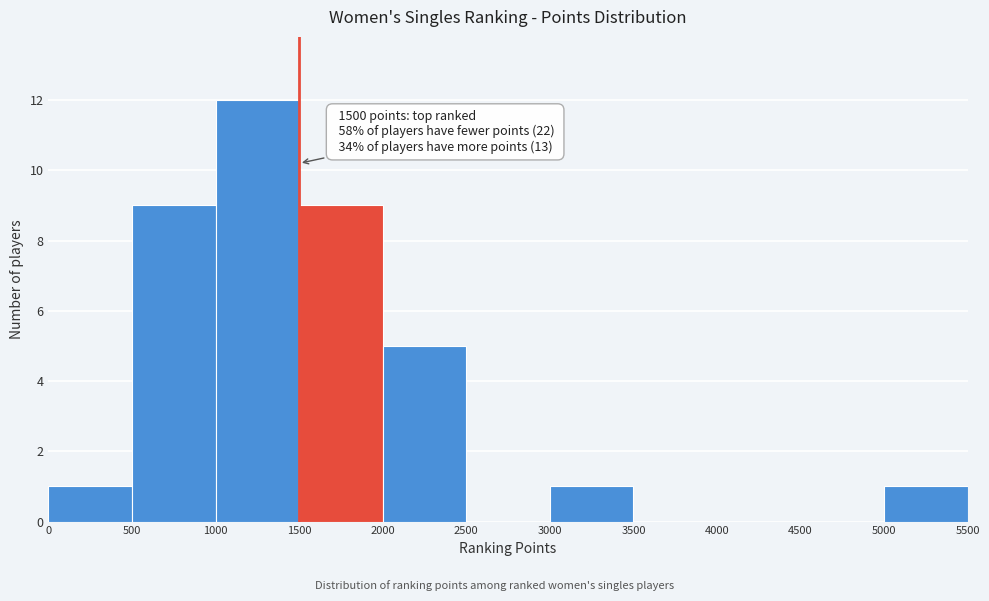

Which range on the x-axis has the tallest bar?

1000 to 1500